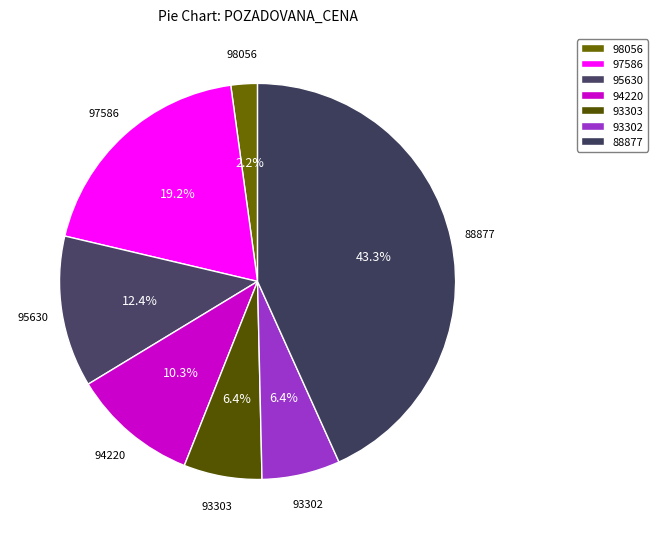

How many segments does this pie chart have?

7